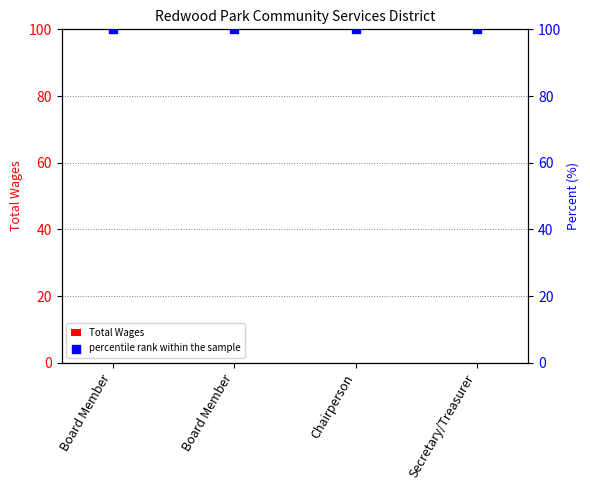

What is the total value across all series at Board Member?

100